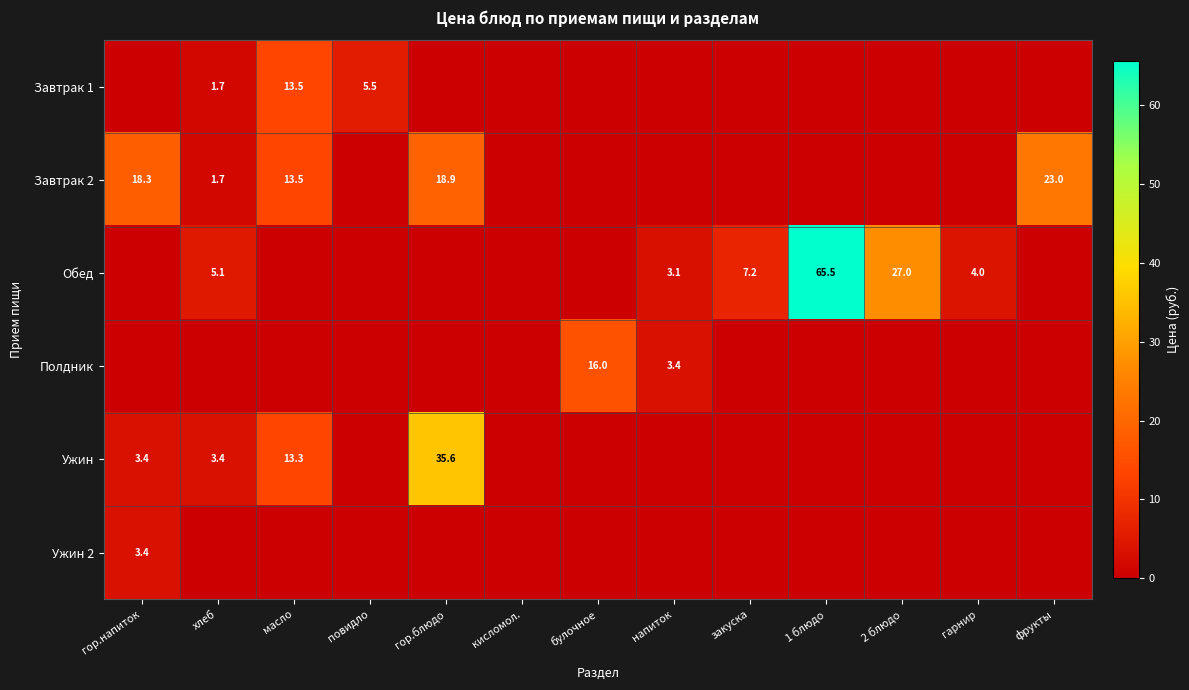

The Ужин series shows 23.1 at гор.блюдо. True or false?

False